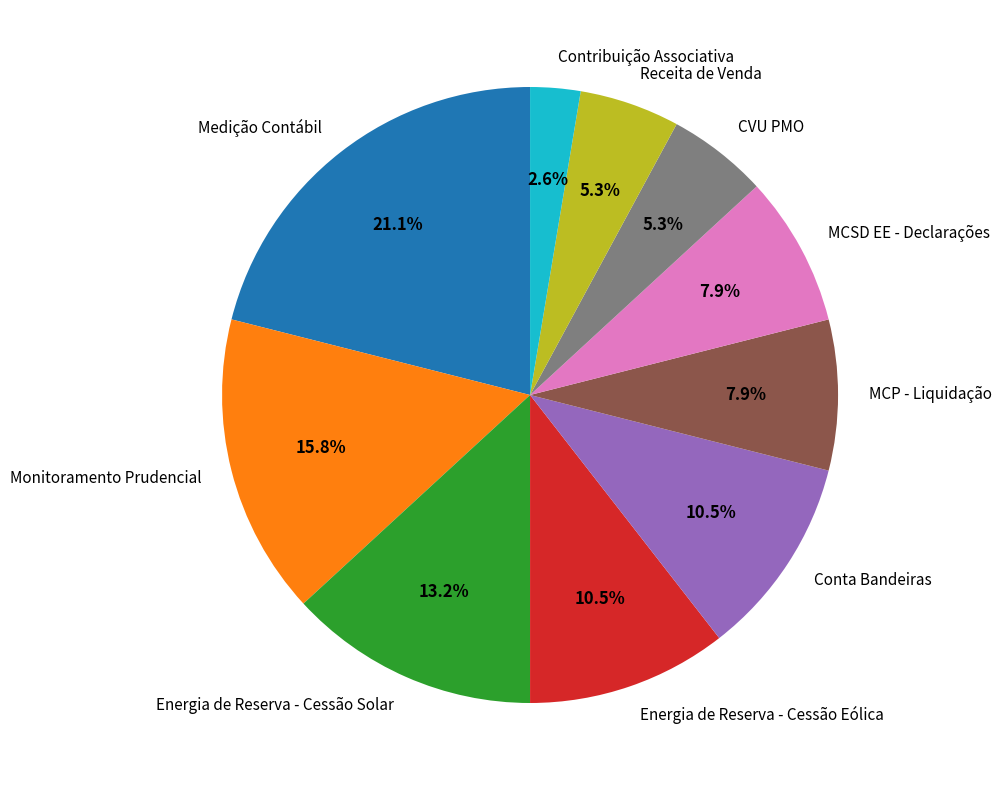

True or false: Energia de Reserva - Cessão Solar accounts for 13% of the total.

True